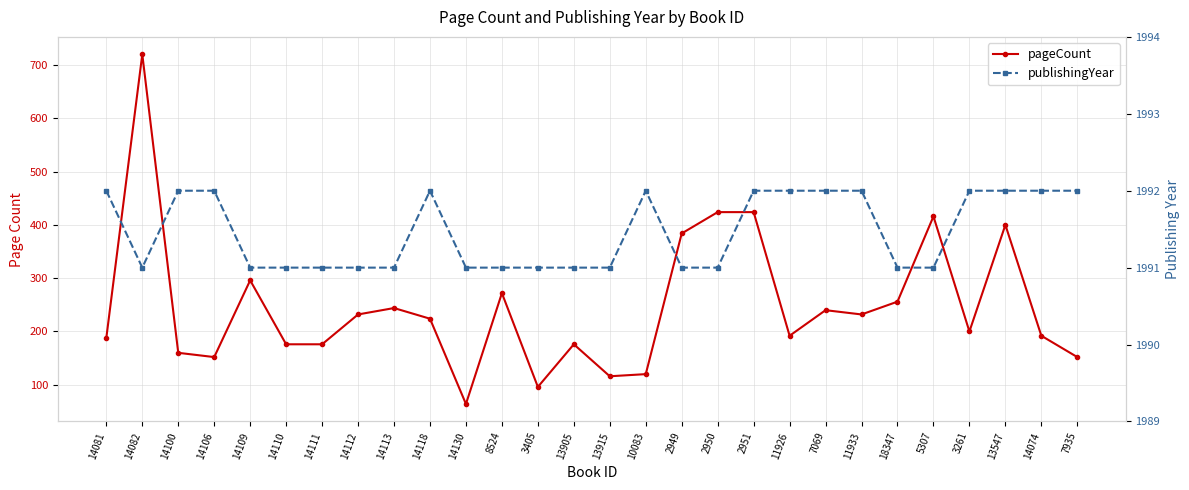

True or false: publishingYear and pageCount intersect in this chart.

False